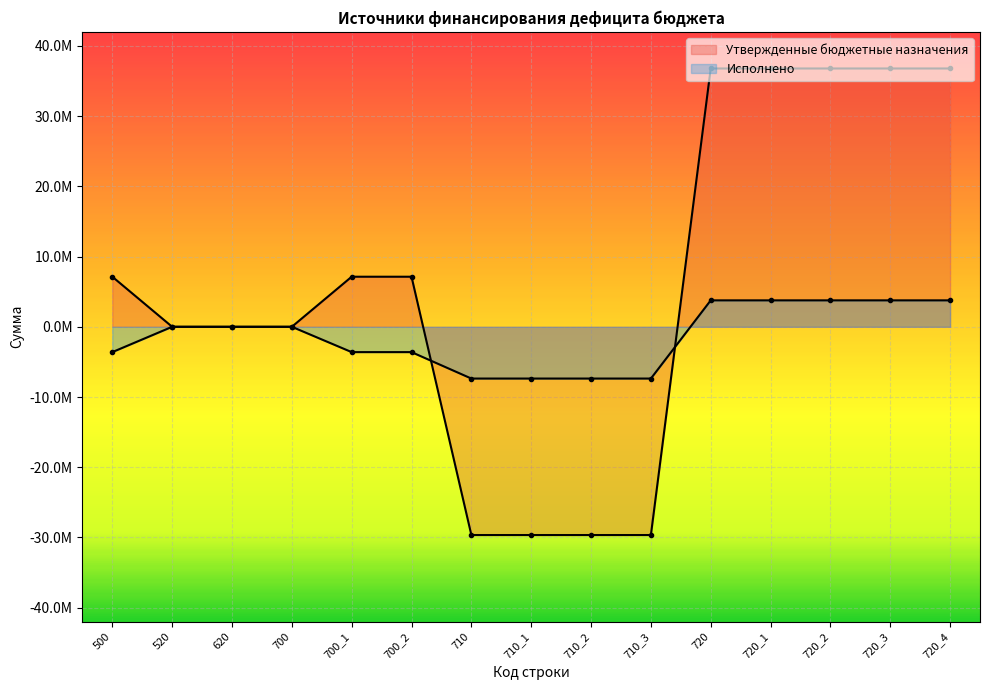

The Утвержденные бюджетные назначения series shows 36784500.0 at 720. True or false?

True